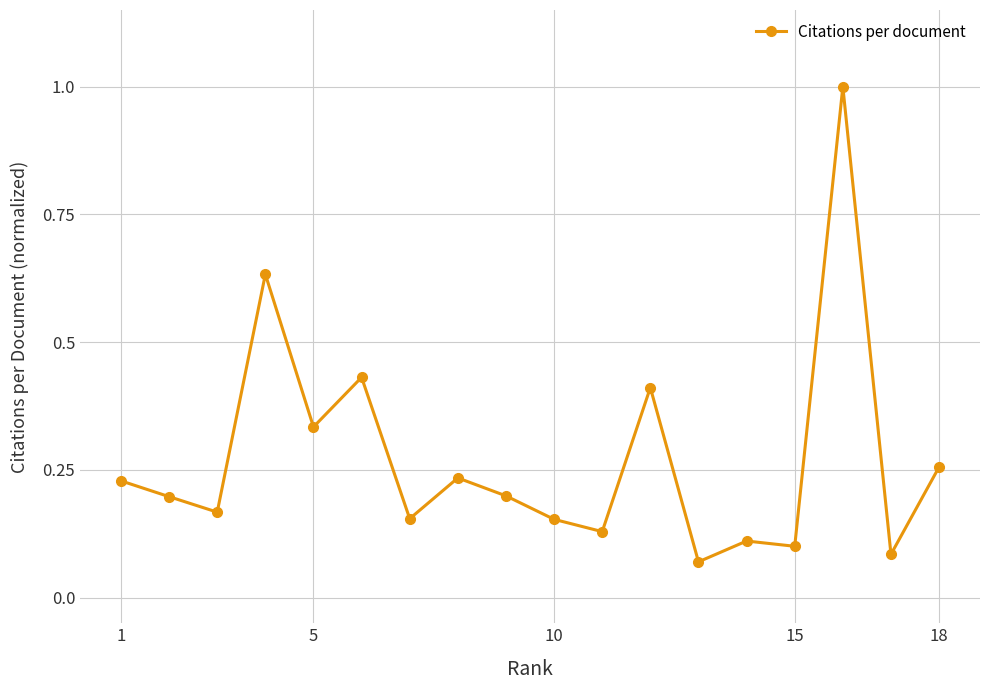

What is the maximum value shown in the chart?

1.0